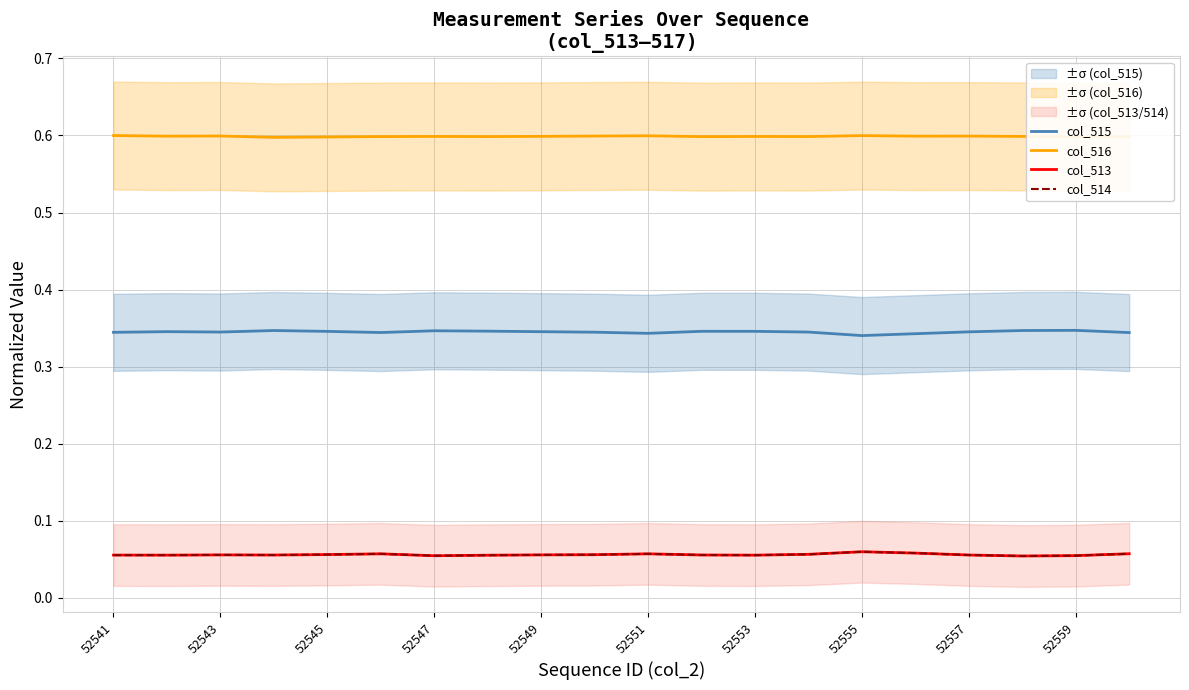

True or false: col_516 and col_514 intersect in this chart.

False